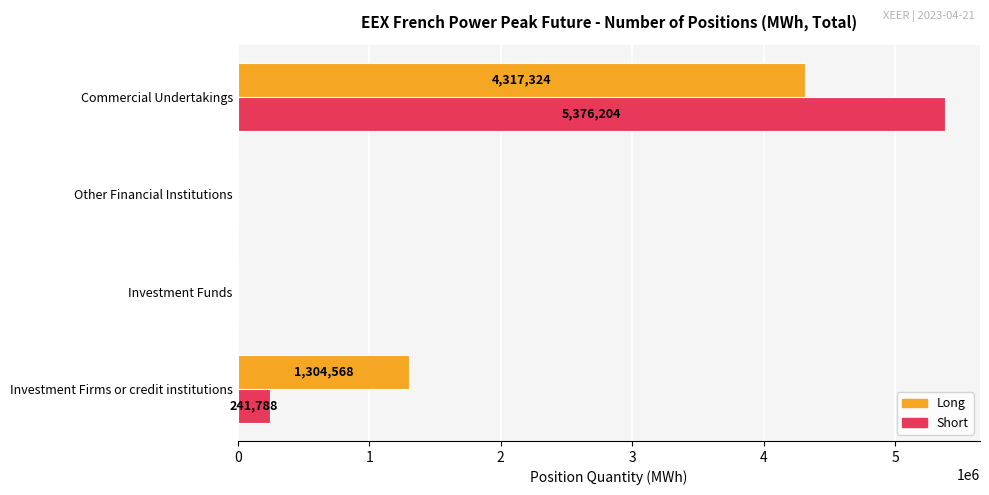

How many series are shown in this chart?

2